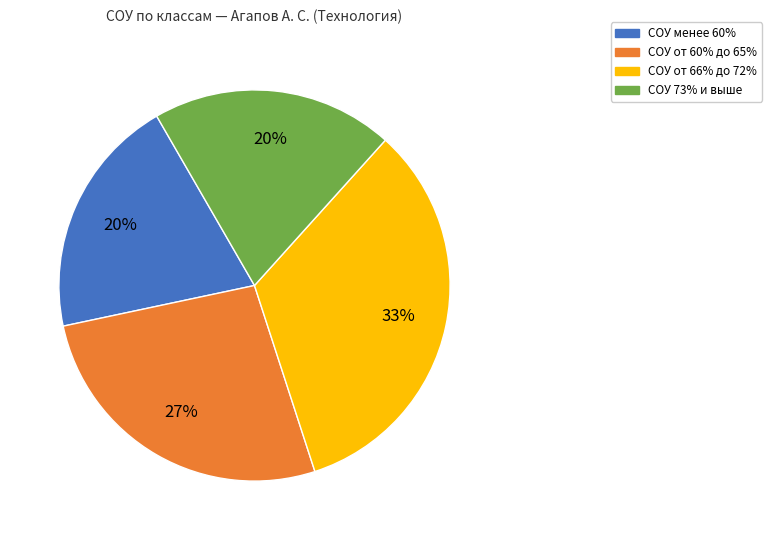

How many slices are in this pie chart?

4